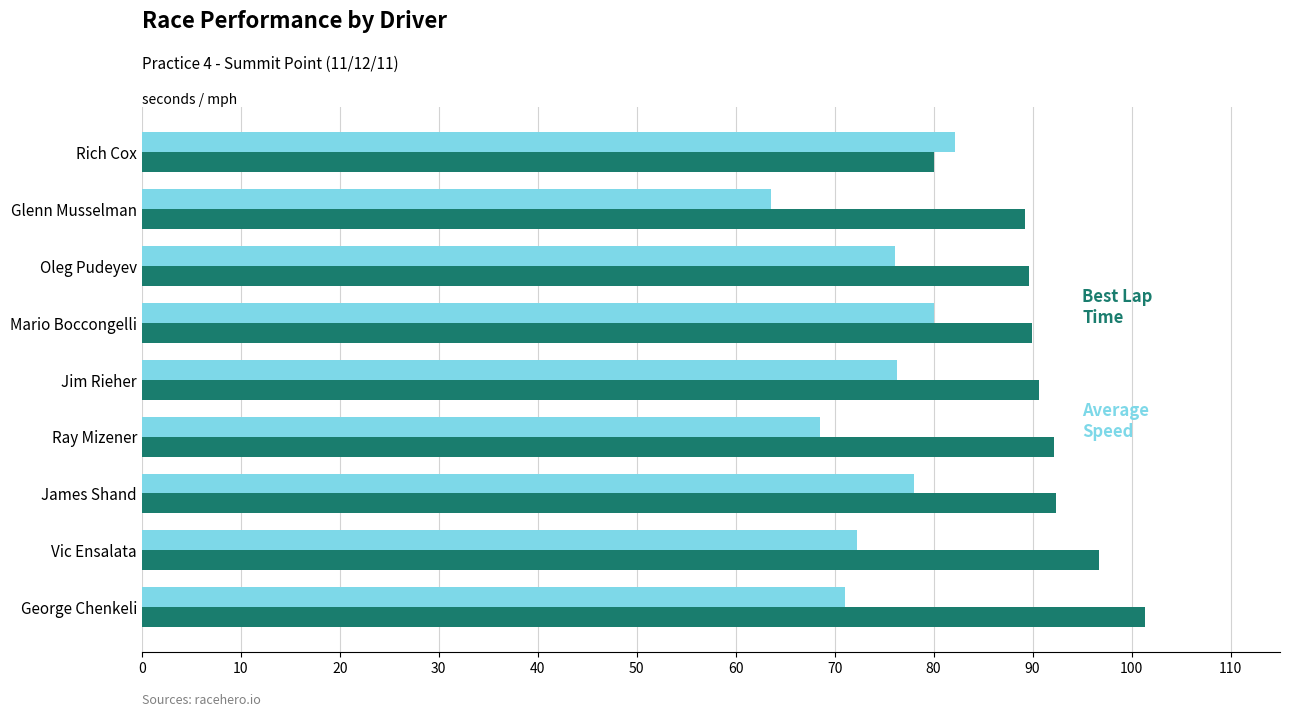

What is the total value across all series at George Chenkeli?

172.4